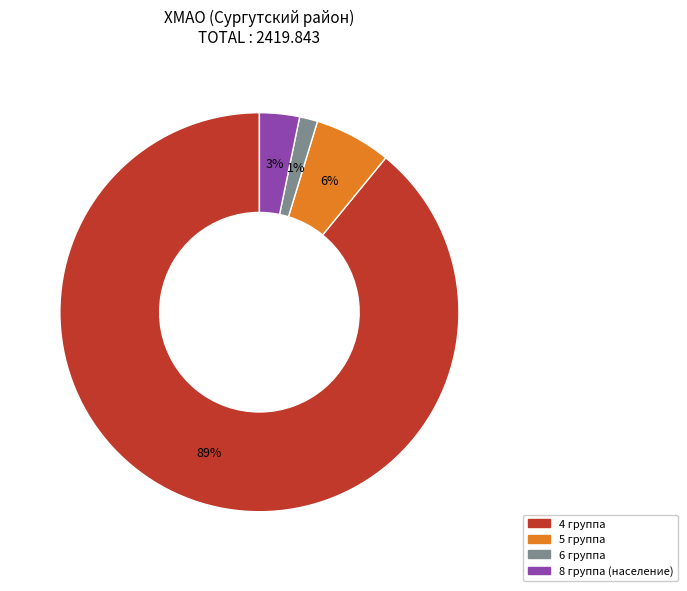

Does 6 группа account for over 50% of the chart?

No